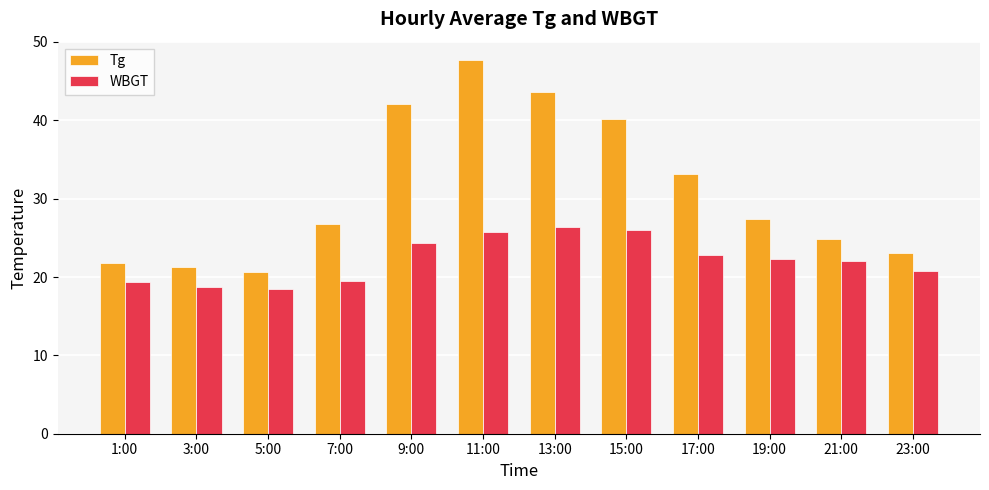

What is the difference between the maximum and minimum values in the WBGT series?

7.9